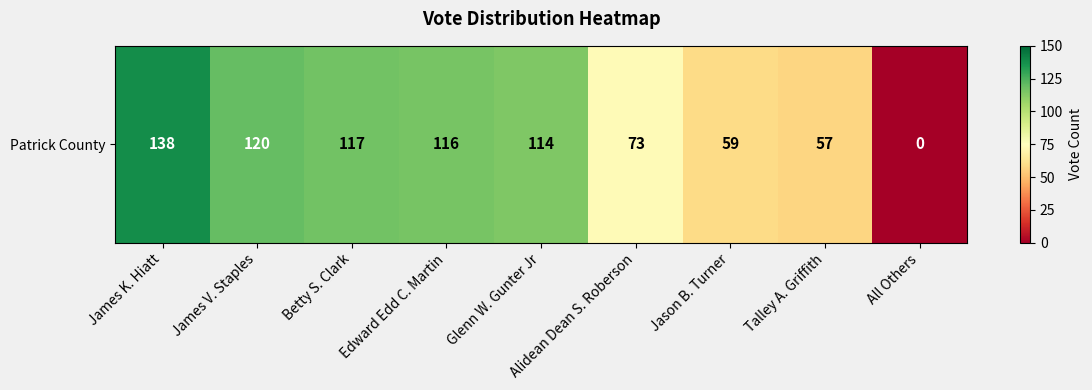

What is the sum of the values at Betty S. Clark and James K. Hiatt?

255